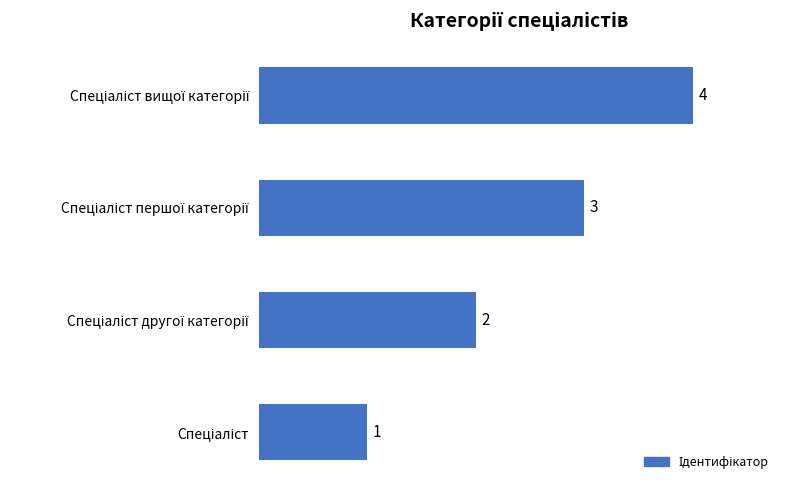

What is the difference between the second highest and minimum values?

2